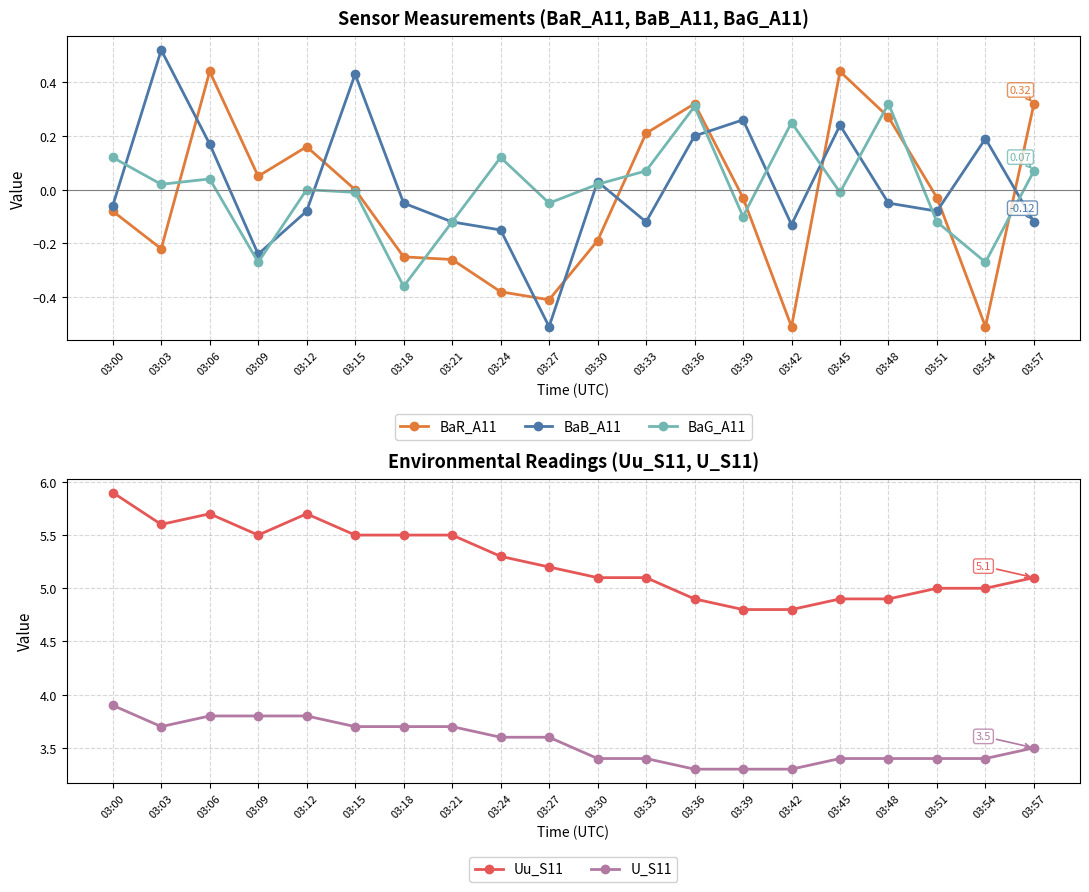

What is the approximate value of BaR_A11 at 03:57?

0.3